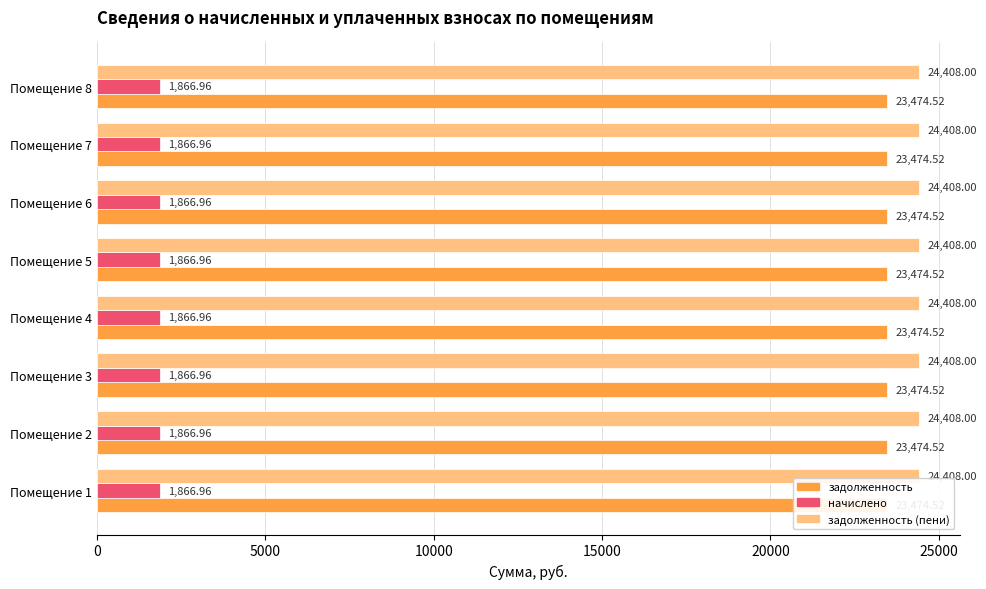

True or false: задолженность (пени) has a value of 40187.0 at 2.

False